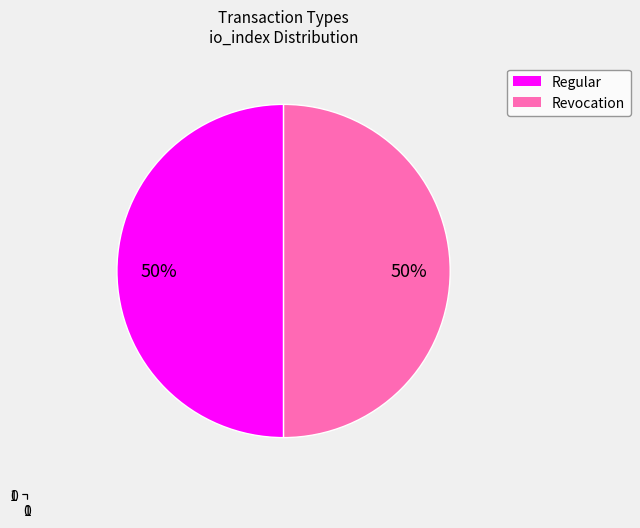

Combined, do Regular (io_index=1) and Revocation (io_index=0) account for over 50%?

Yes